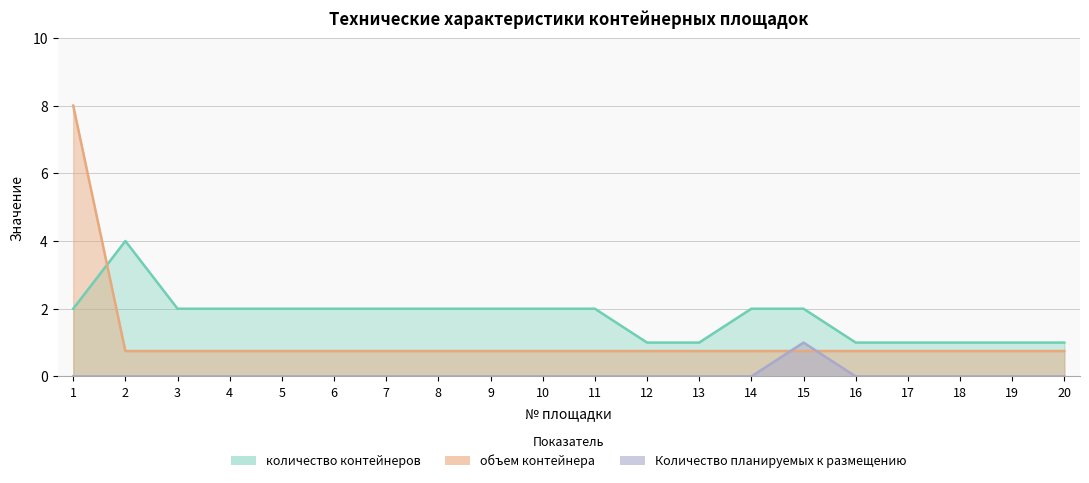

What is the maximum value shown in the chart?

8.0